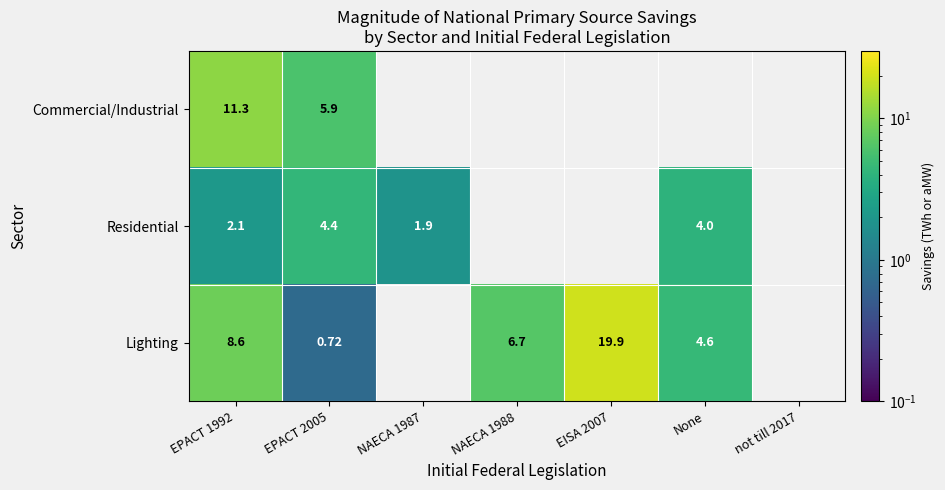

The Lighting series shows 6.0 at EISA 2007. True or false?

False